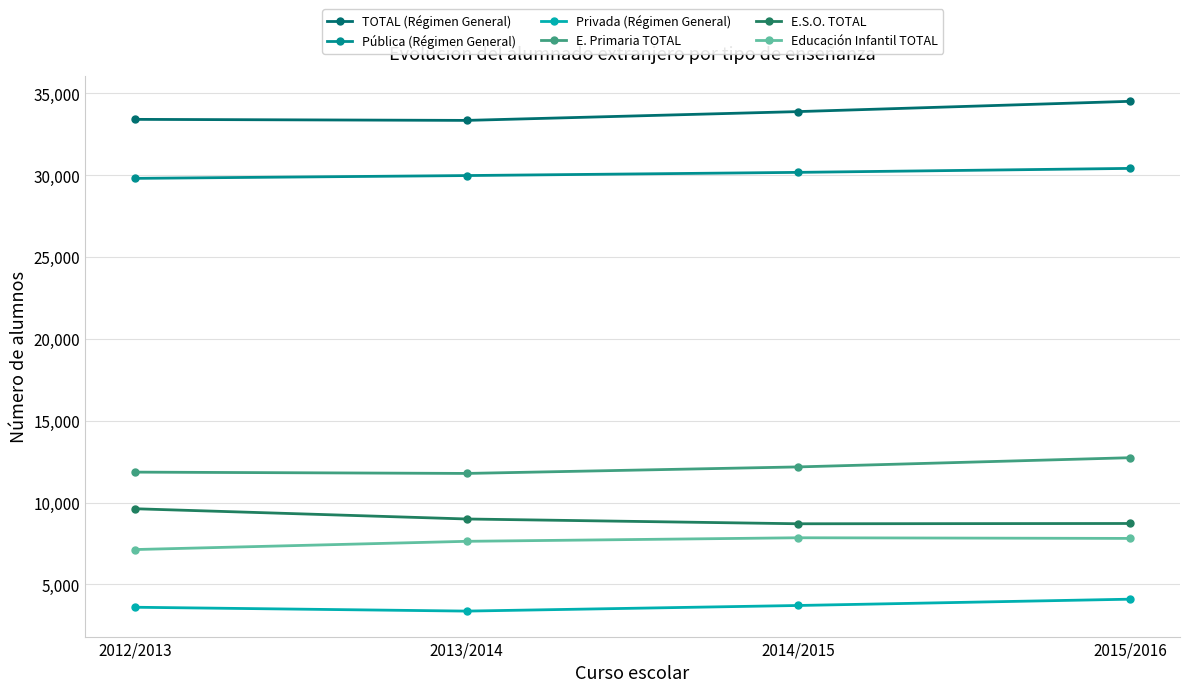

The value of E.S.O. TOTAL at 2014/2015 is 8705. True or false?

True